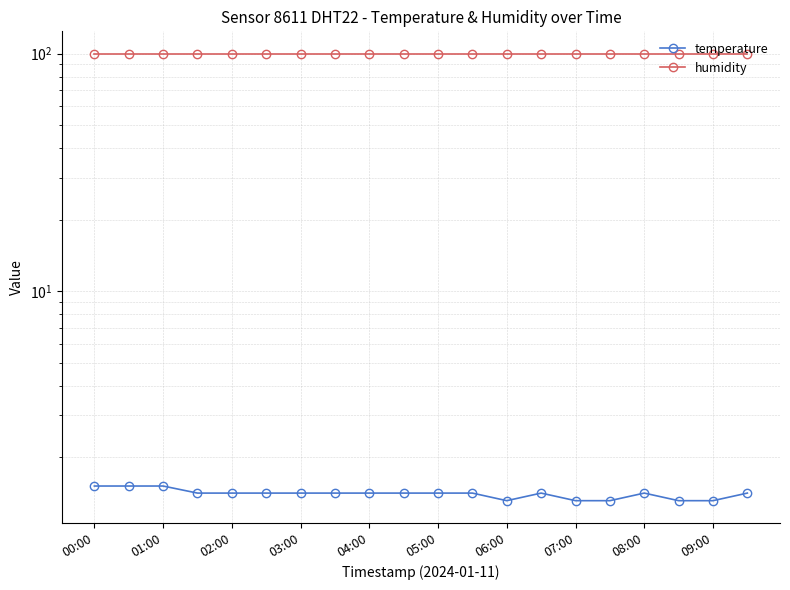

Rank the series at 04:00 from lowest to highest value.

temperature, humidity